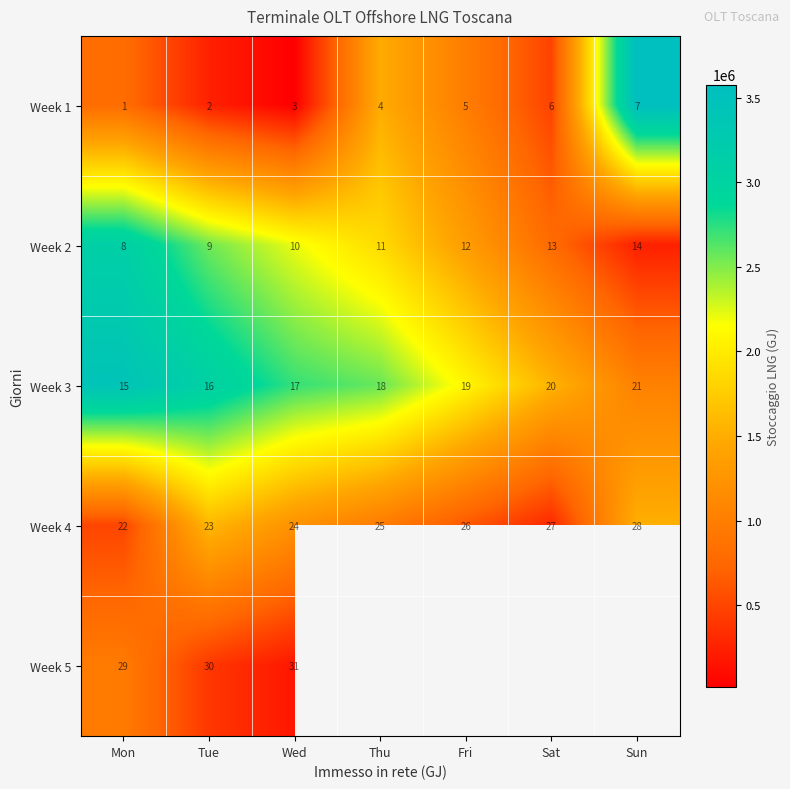

Is the value of Week 4 at Tue greater than the value of Week 3 at Tue?

Yes